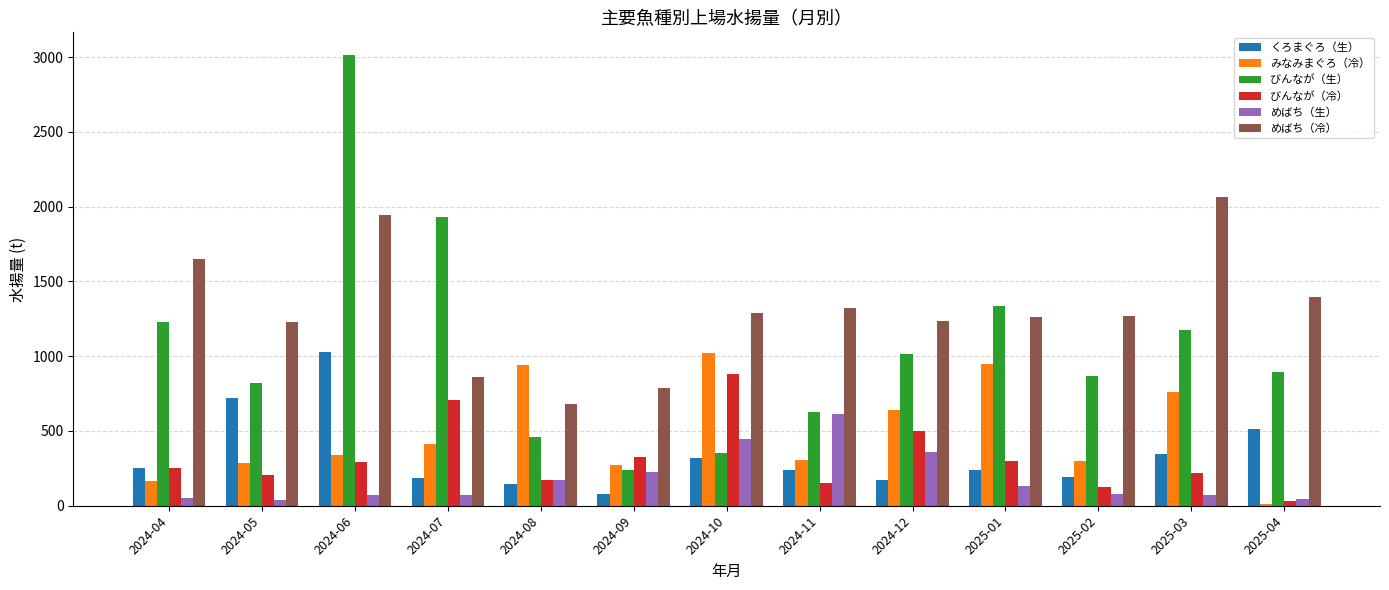

True or false: みなみまぐろ（冷） has a value of 163.4 at 2024-04.

True